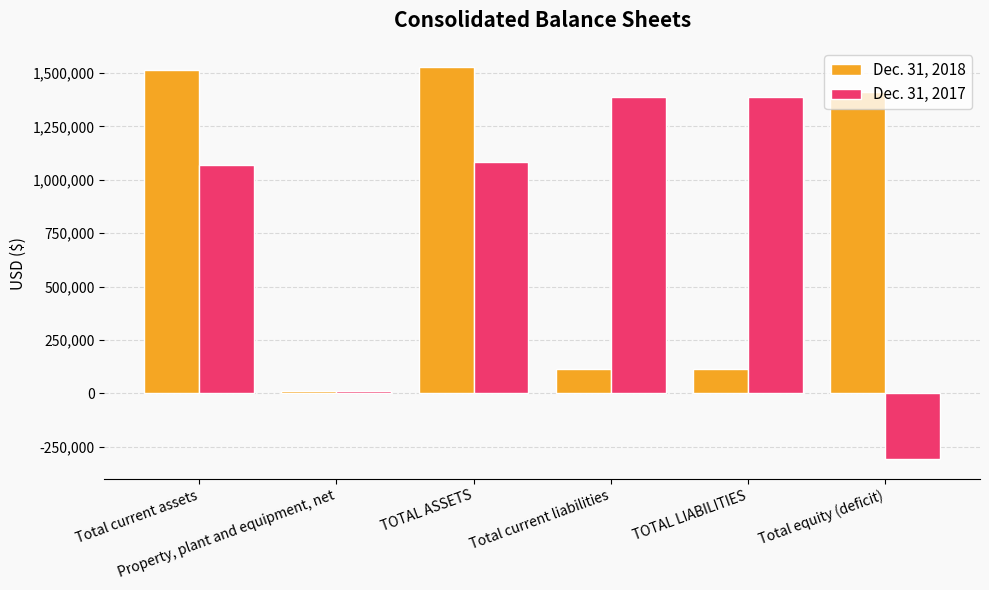

List the series in order of their peak value, highest first.

Dec. 31, 2018, Dec. 31, 2017